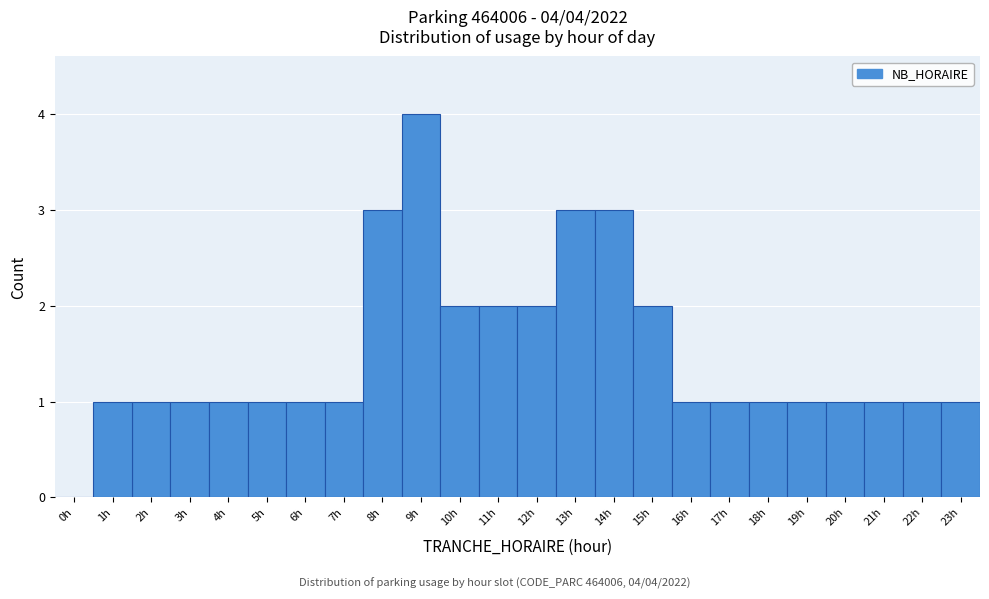

Which range on the x-axis has the tallest bar?

8.5 to 9.5